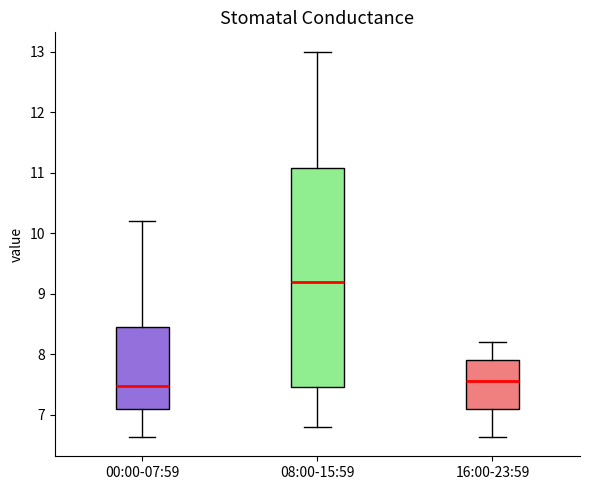

Reading left to right, transcribe this box plot: for each box, give where its median line is, the range the box spans, and where its two whiskers end, as read against the y-axis. The values are not printed on the chart, so give them approximately, as read against the axis.

00:00-07:59: median 7.5, box 7.1 to 8.4, whiskers 6.6 to 10.2
08:00-15:59: median 9.2, box 7.5 to 11.1, whiskers 6.8 to 13.0
16:00-23:59: median 7.6, box 7.1 to 7.9, whiskers 6.6 to 8.2